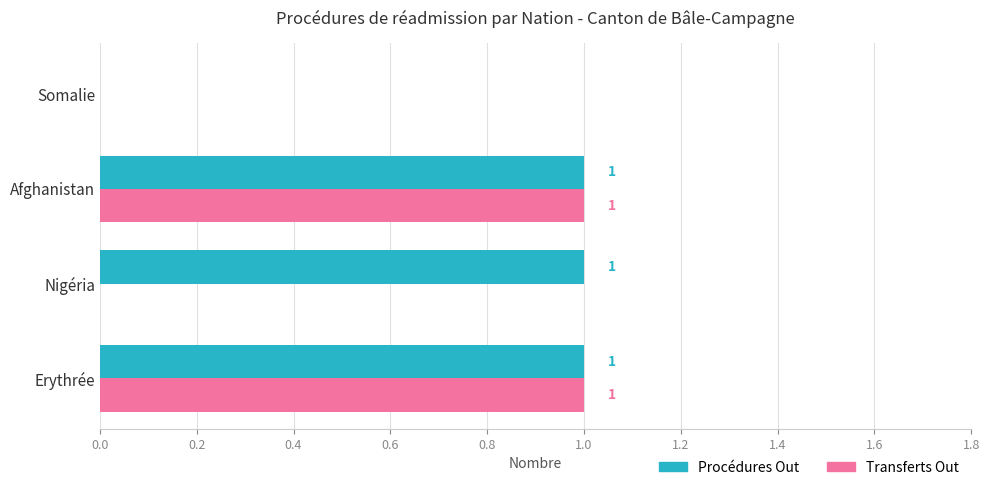

Is it true that Transferts Out equals 1 at Afghanistan?

True